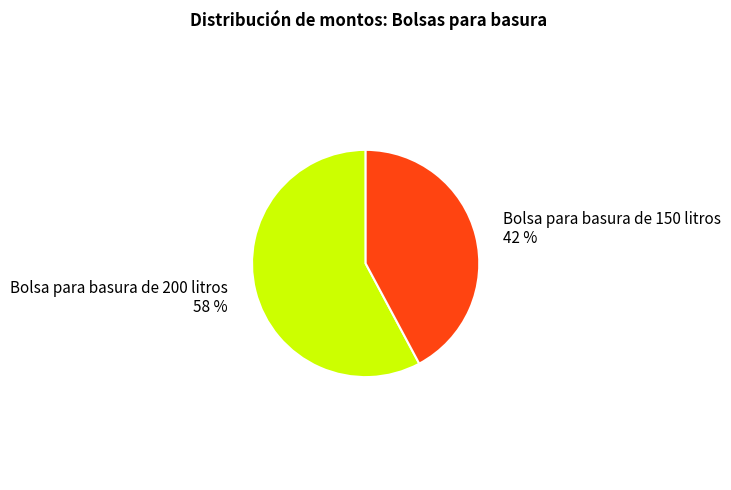

What is the majority slice?

Bolsa para basura de 200 litros